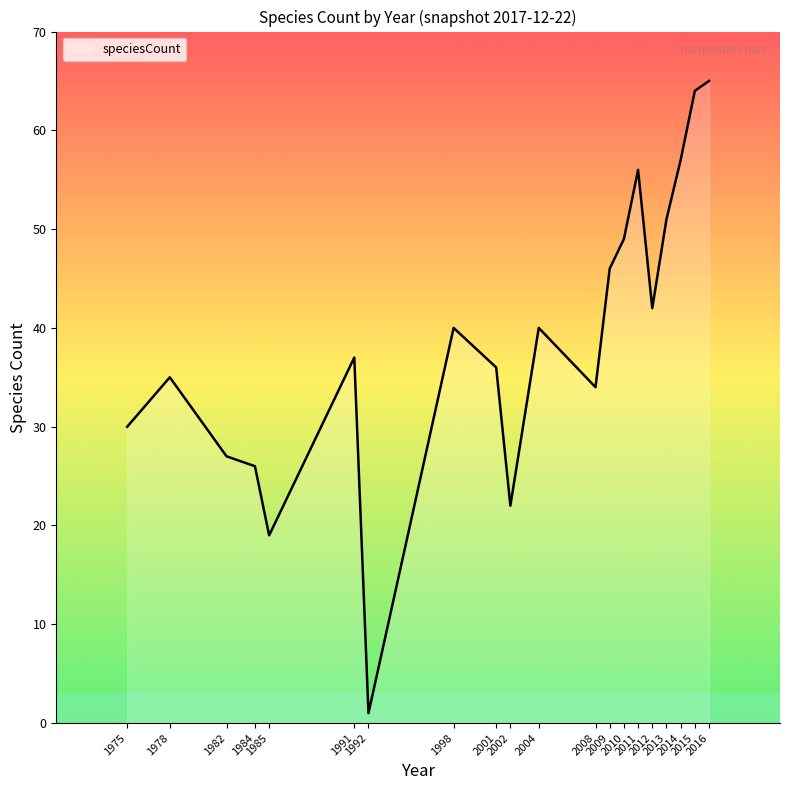

Between 2002 and 1975, which is larger?

1975